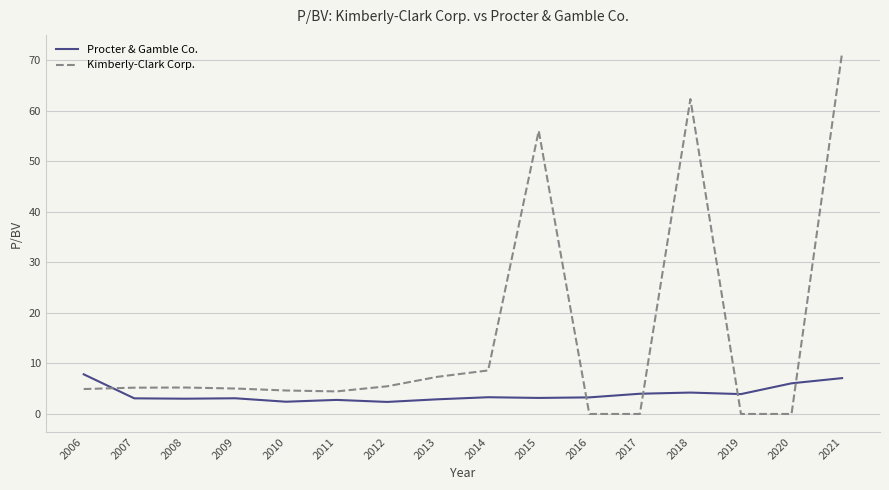

The Kimberly-Clark Corp. series shows 7.6 at 2010. True or false?

False